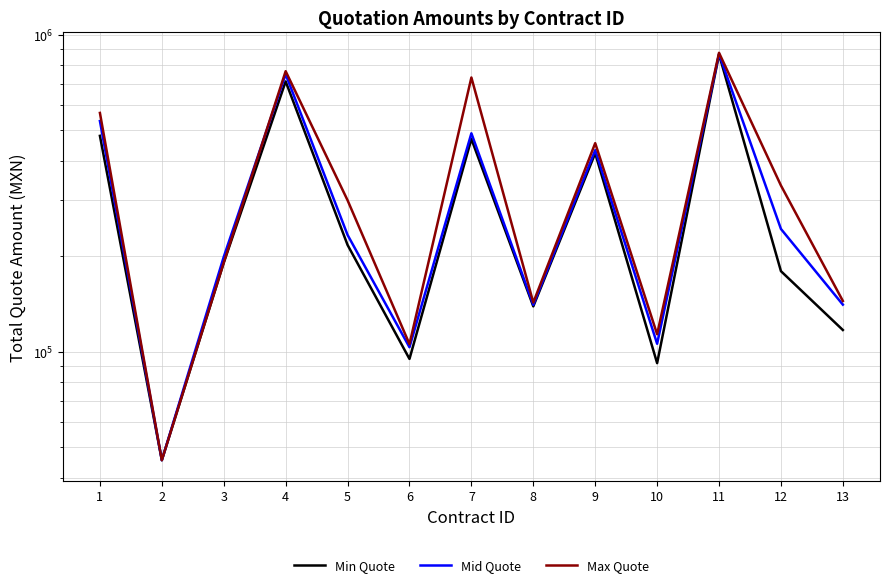

How many interior local valleys does the Min Quote series have?

4